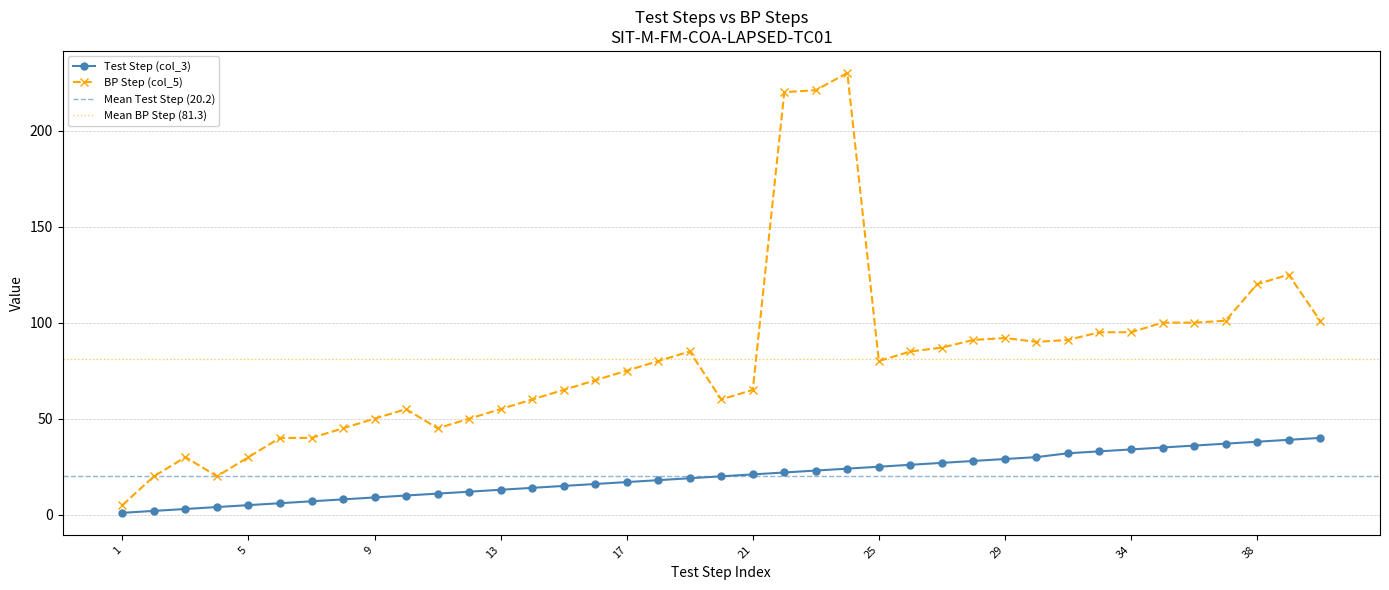

How many lines are shown in the chart?

2